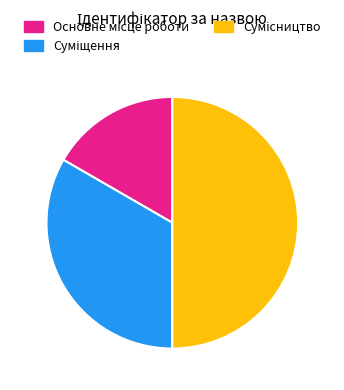

Between Сумісництво and Основне місце роботи, which is larger?

Сумісництво